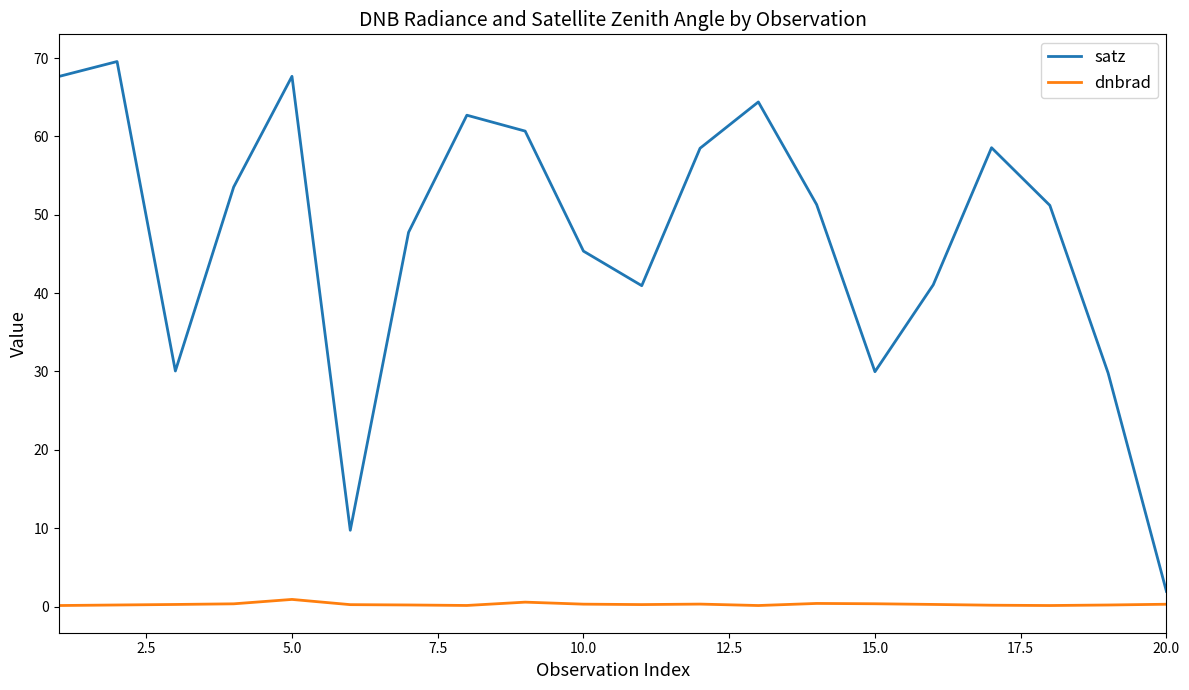

Which series has the widest spread of values?

satz